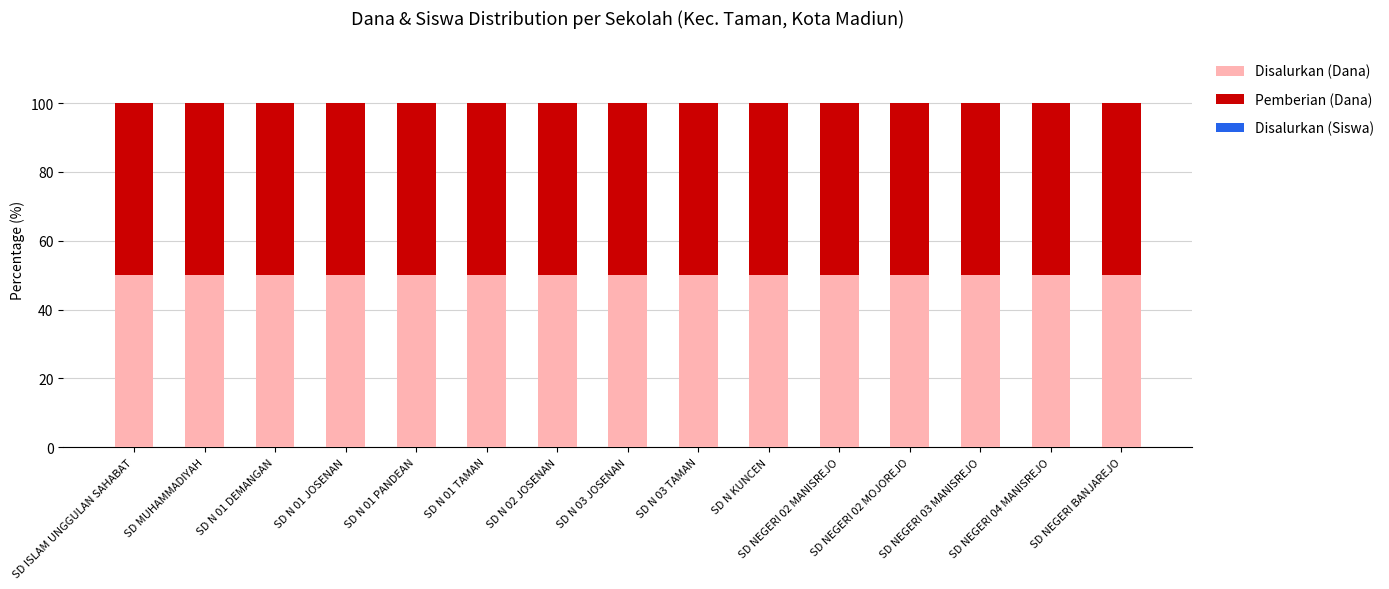

What is the maximum value for Disalurkan (Dana)?

50.0